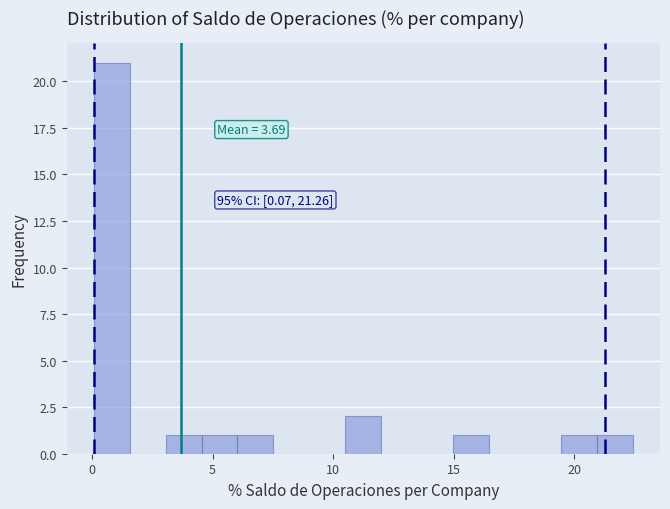

Around what value on the x-axis is the tallest bar? Give the approximate position of its centre, as read against the axis.

1.0